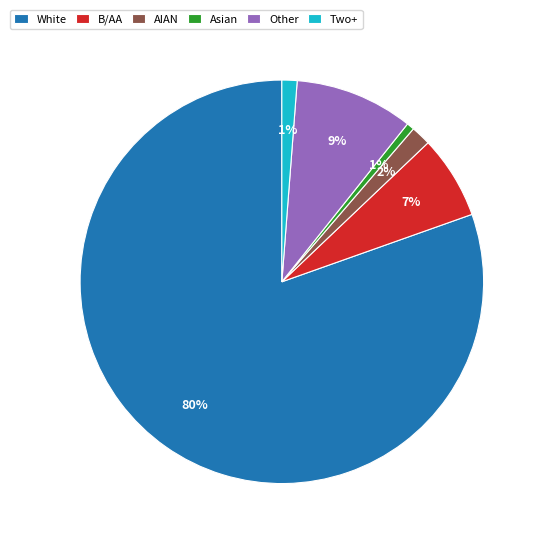

Between White and B/AA, which is larger?

White